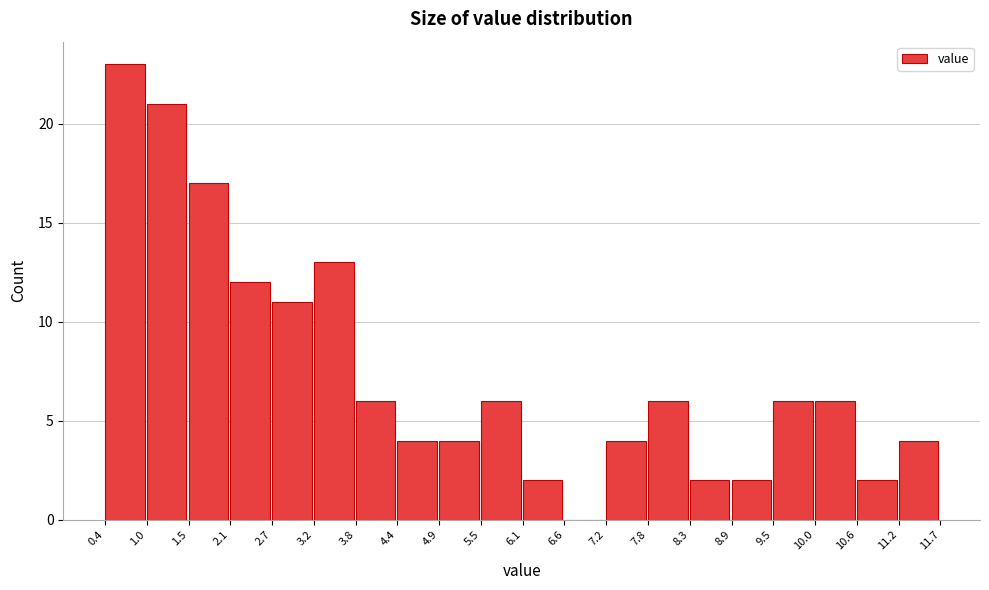

How tall is the bar that spans 0.4 to 1.0 on the x-axis? The values are not printed on the chart, so give them approximately, as read against the axis.

23